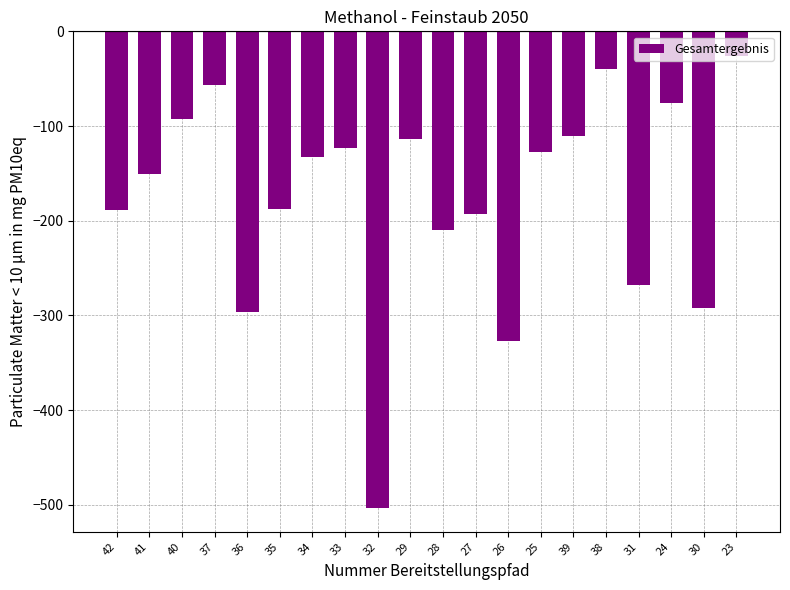

Which category has the highest value across all series?

23